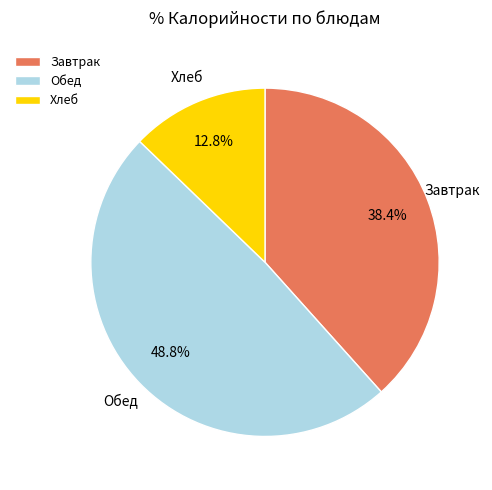

Is there a majority slice in this chart?

No